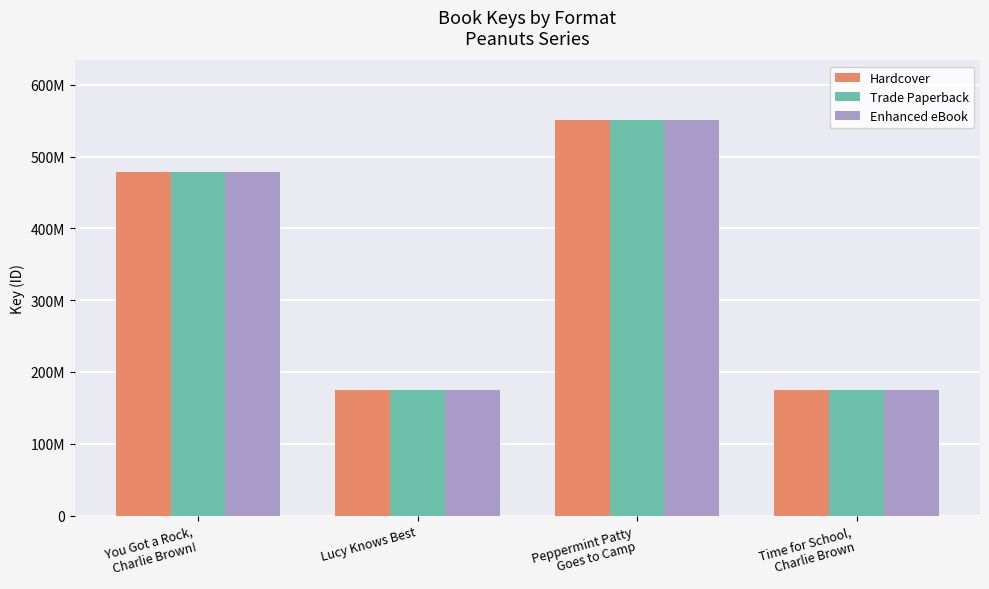

Which series has the largest total across all categories?

Hardcover